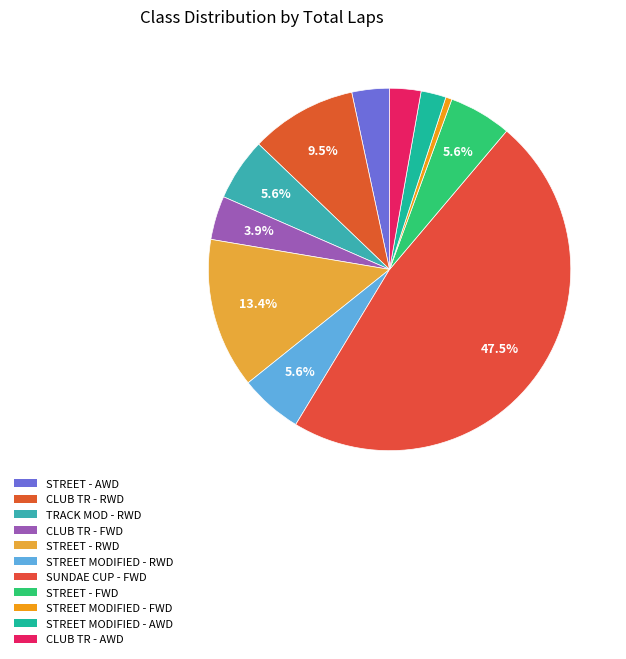

Count the number of slices in the pie.

11